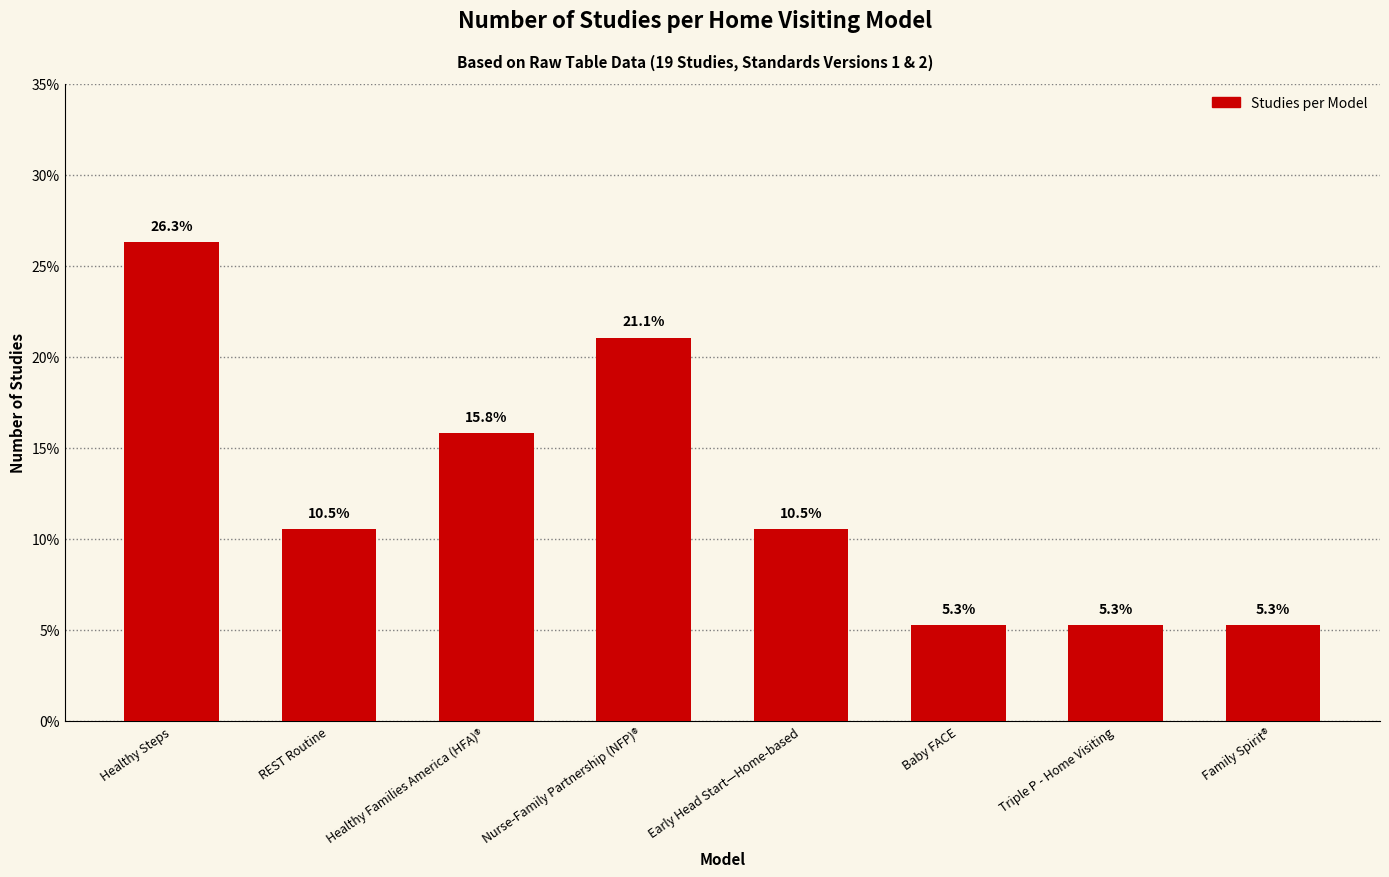

At which label is the value closest to 15?

Healthy Families America (HFA)®